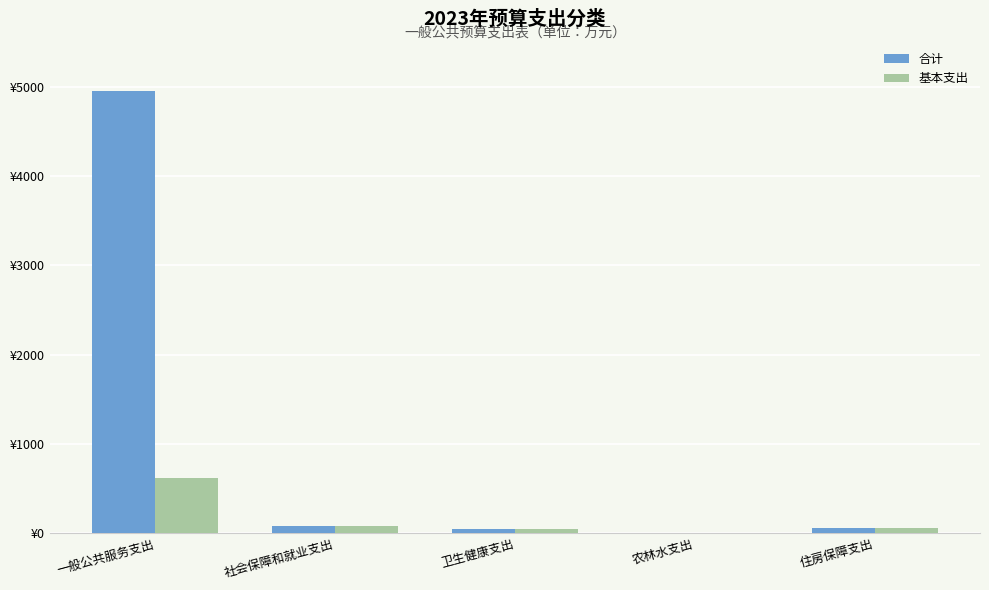

At how many categories does at least one series exceed 1598?

1